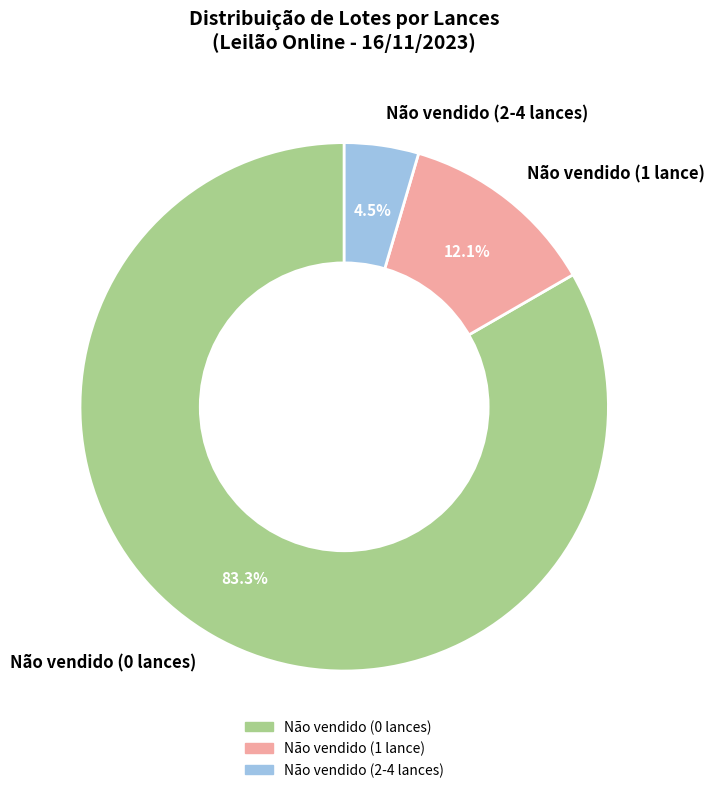

Between Não vendido (0 lances) and Não vendido (2-4 lances), which is larger?

Não vendido (0 lances)